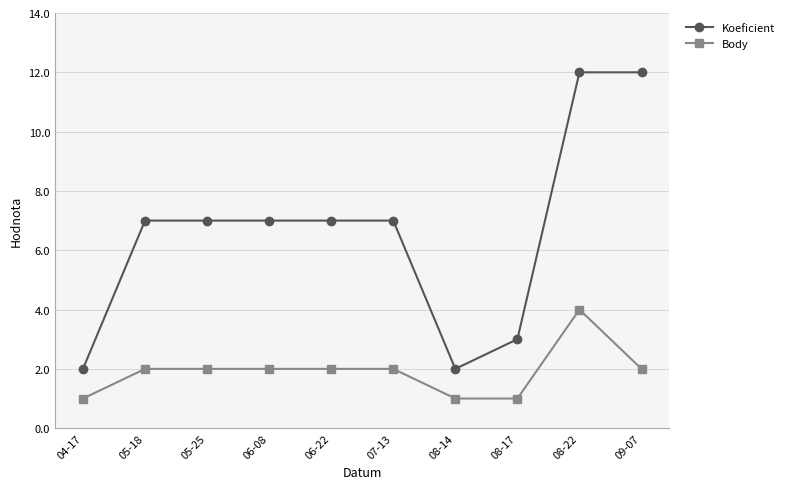

What is the maximum value for Koeficient?

12